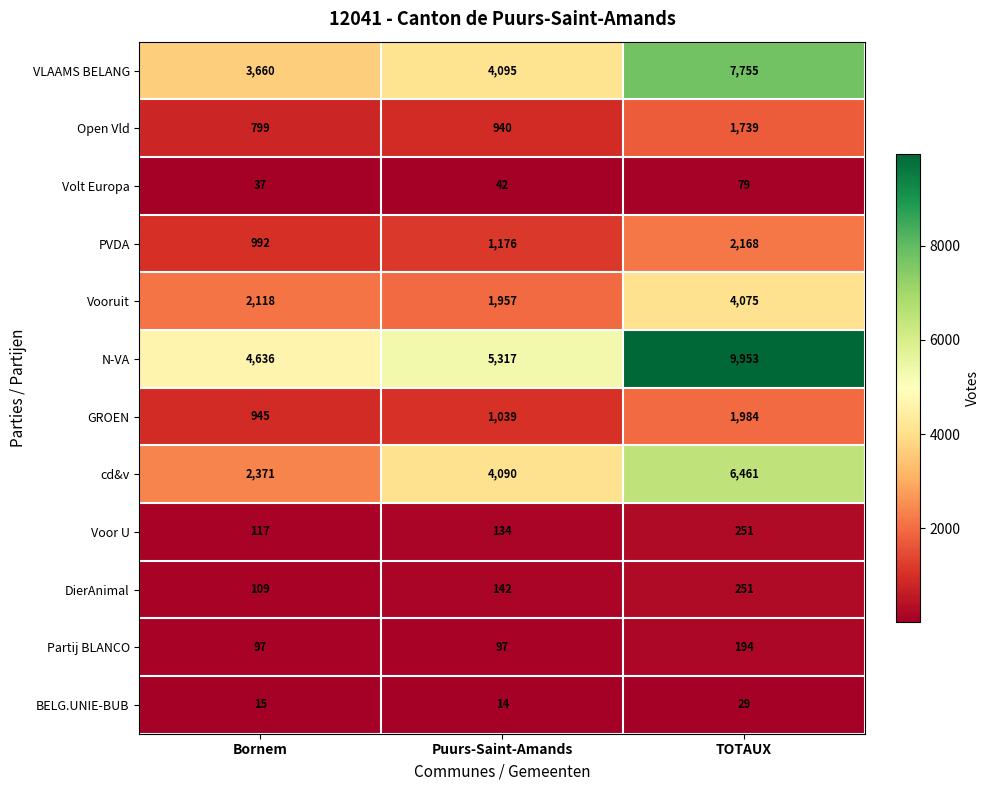

The DierAnimal series shows 109 at Bornem. True or false?

True